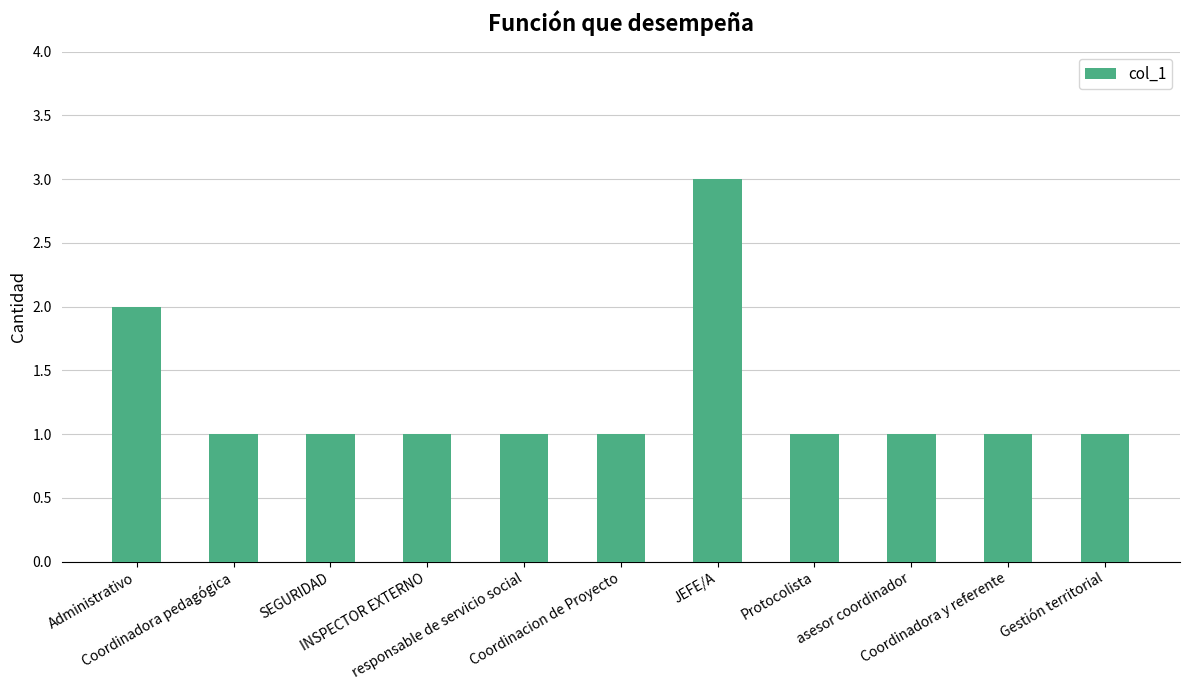

How many bars are there in total?

11